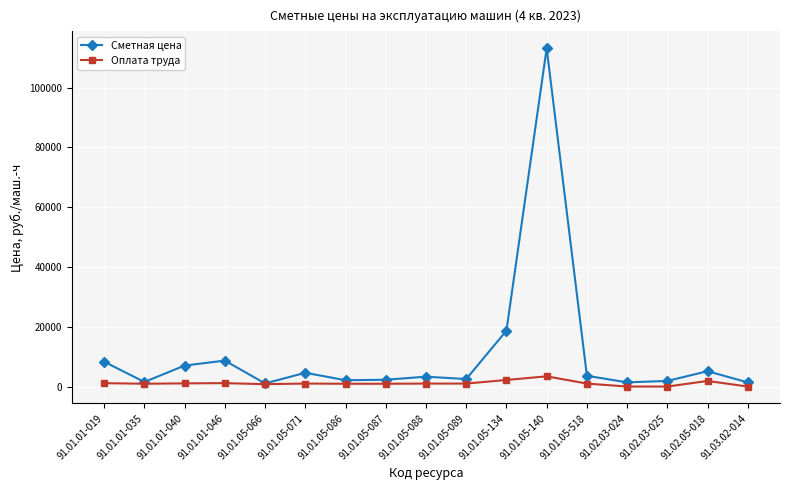

What is the difference between the Оплата труда values at 91.01.05-066 and 91.01.01-040?

265.2